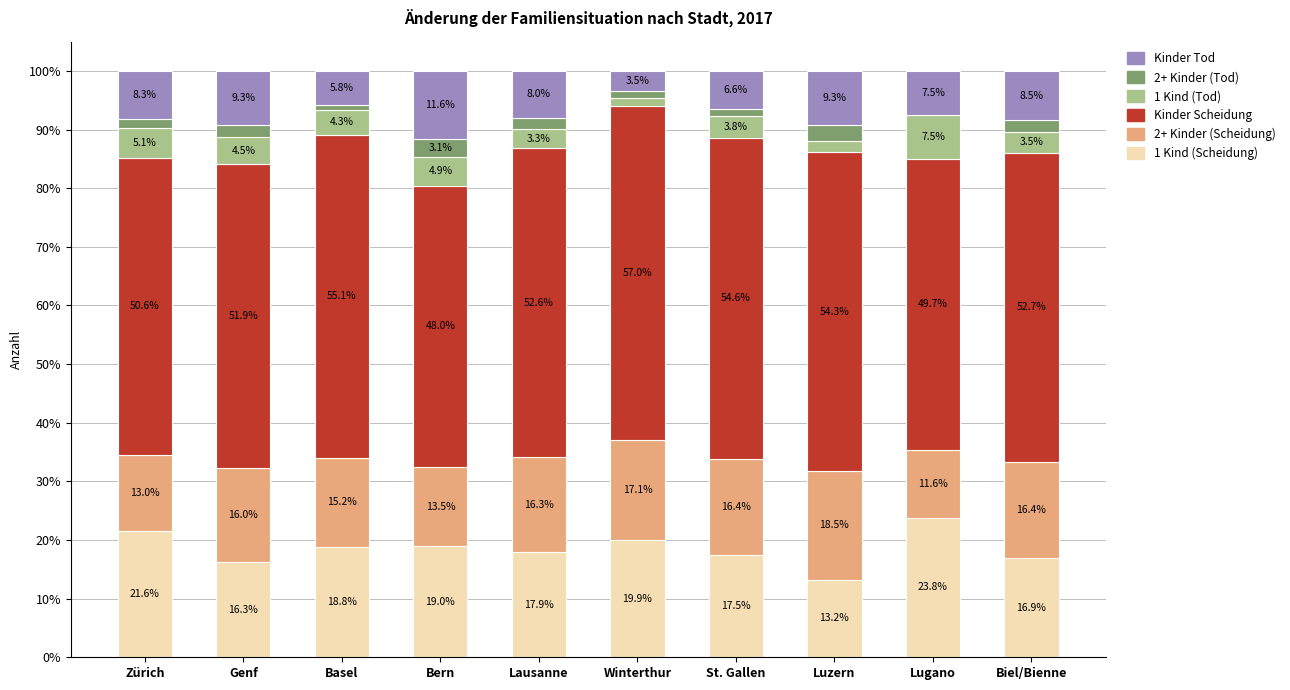

Reading left to right, list the values for the 1 Kind (Scheidung) series.

Zürich=21.6	Genf=16.3	Basel=18.8	Bern=19.0	Lausanne=17.9	Winterthur=19.9	St. Gallen=17.5	Luzern=13.2	Lugano=23.8	Biel/Bienne=16.9